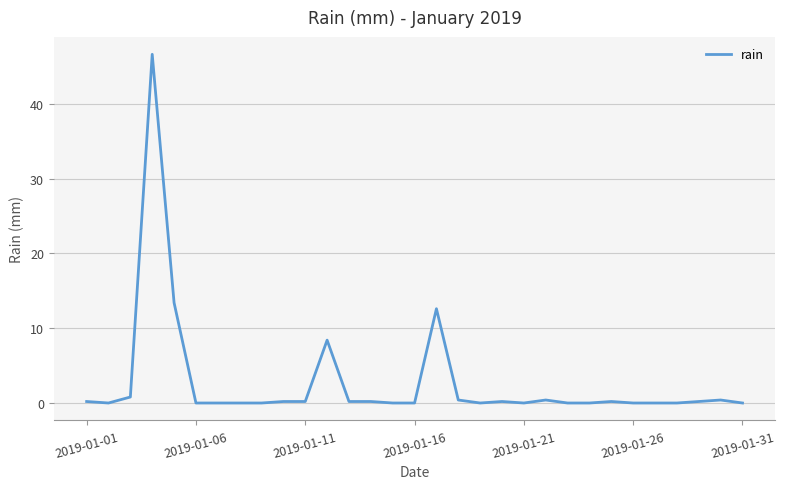

How many lines are shown in the chart?

1